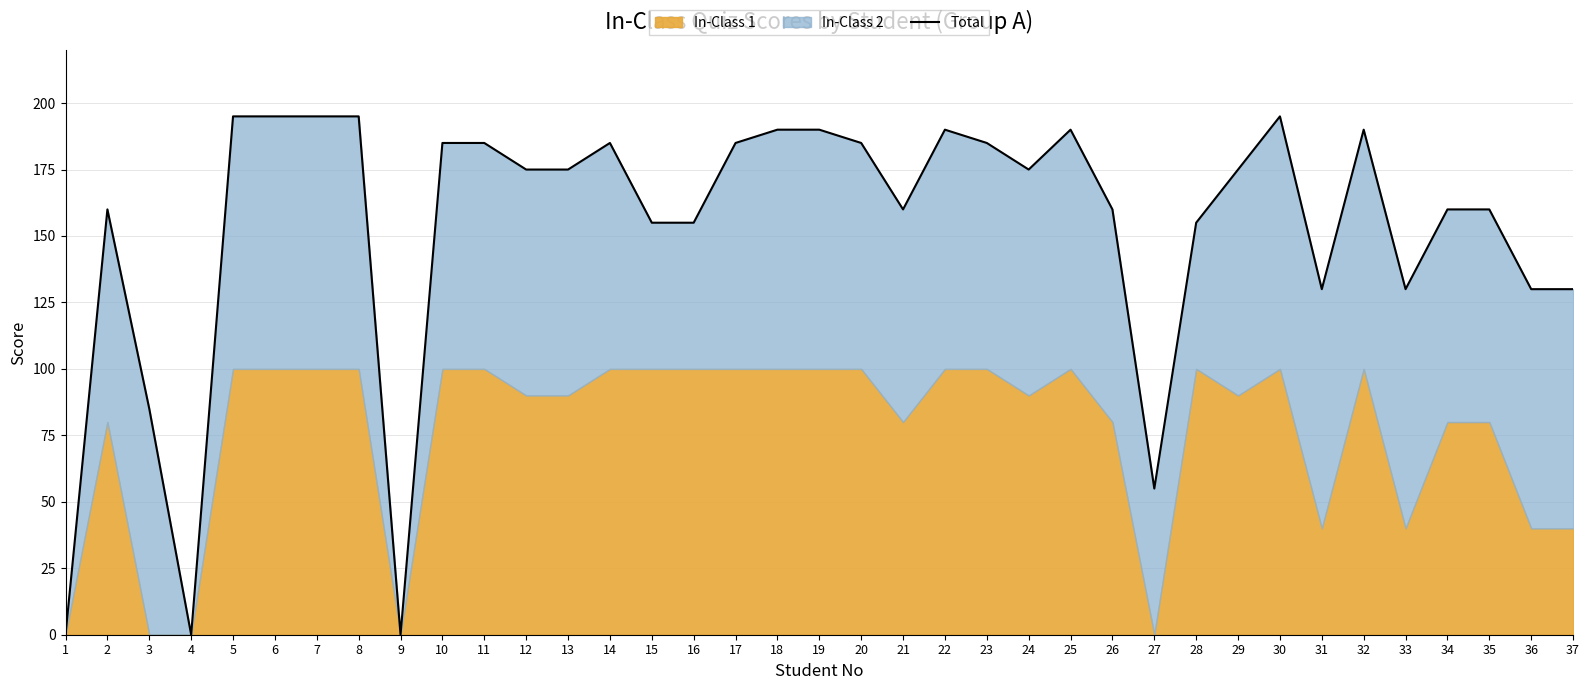

At which category does the data reach its first local peak?

2